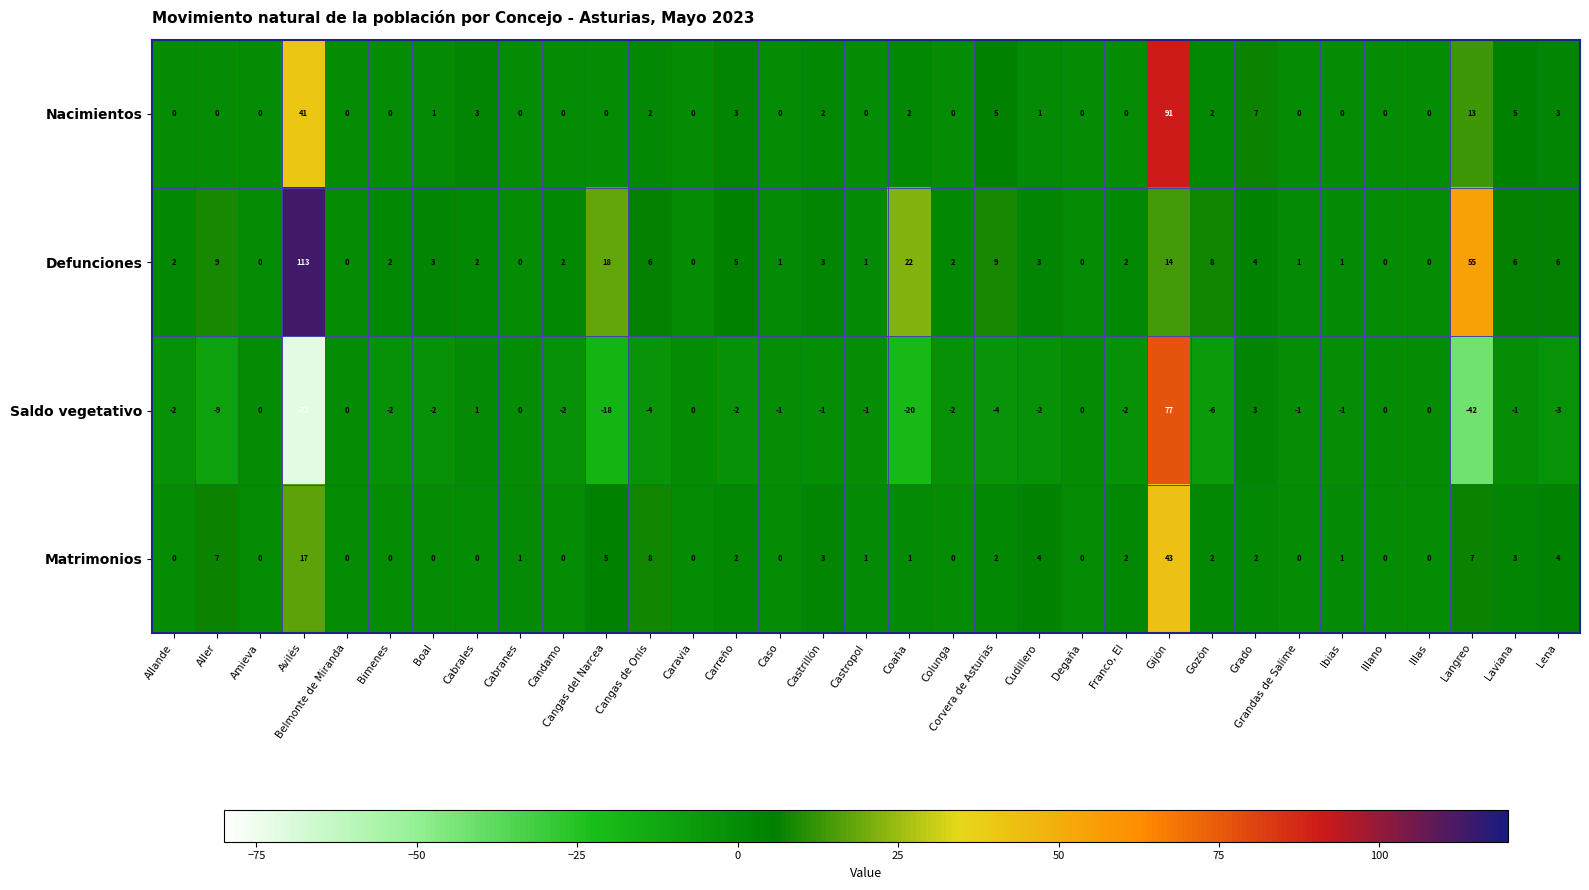

What is the minimum value shown in the chart?

-72